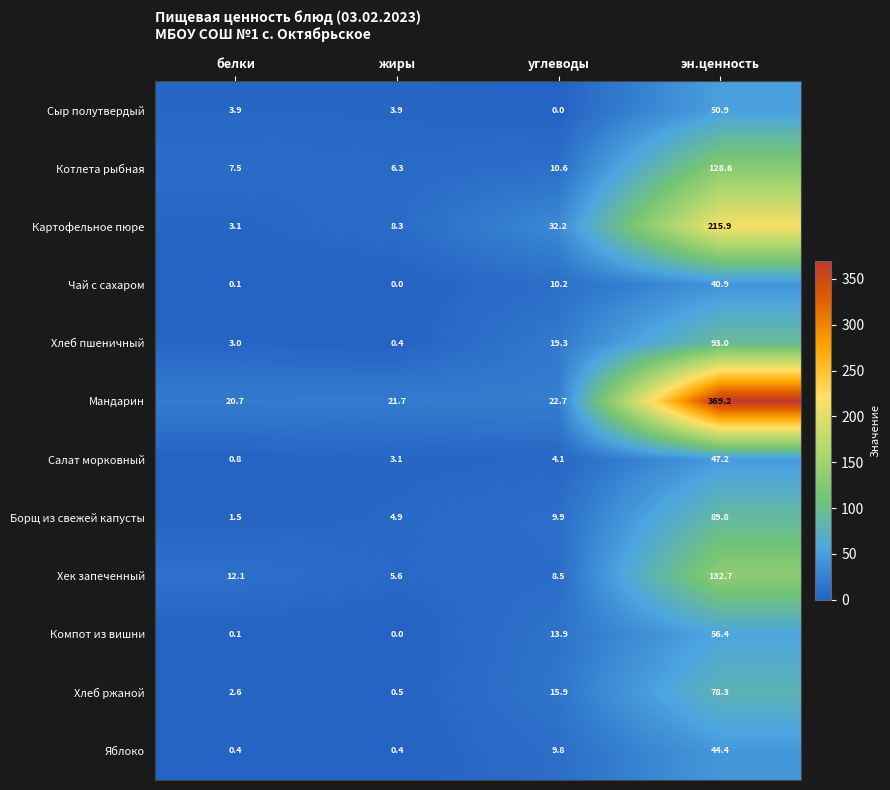

Count the number of data series in this chart.

12